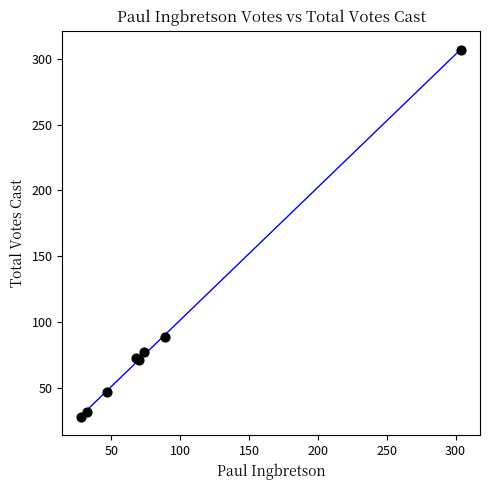

What Y value in the scatter plot is closest to 167?

89